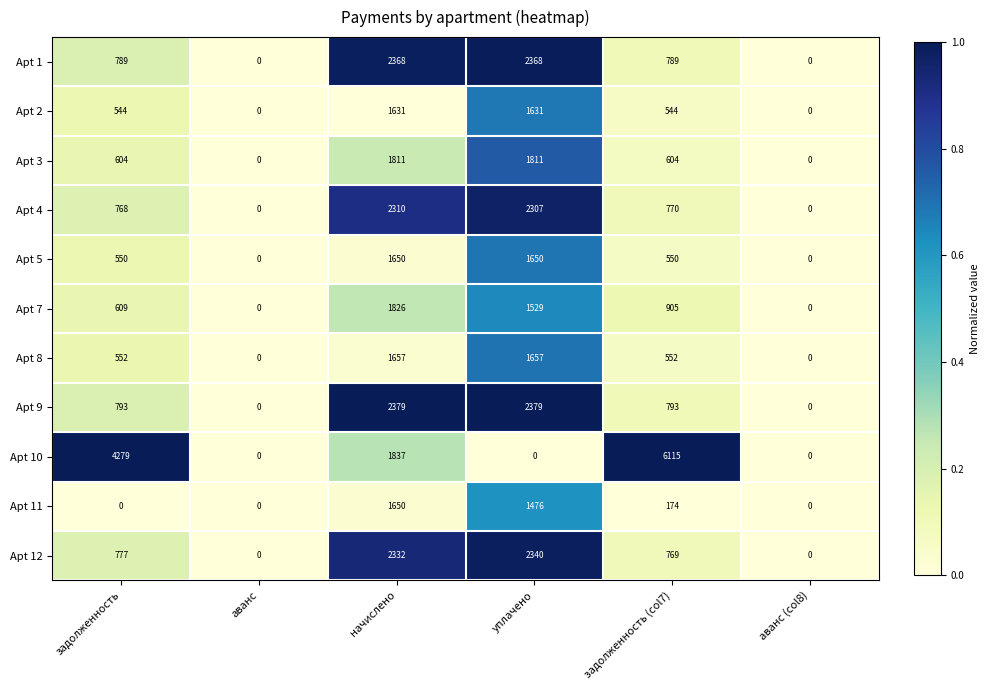

What is the difference between the Apt 12 values at задолженность and аванс (col8)?

777